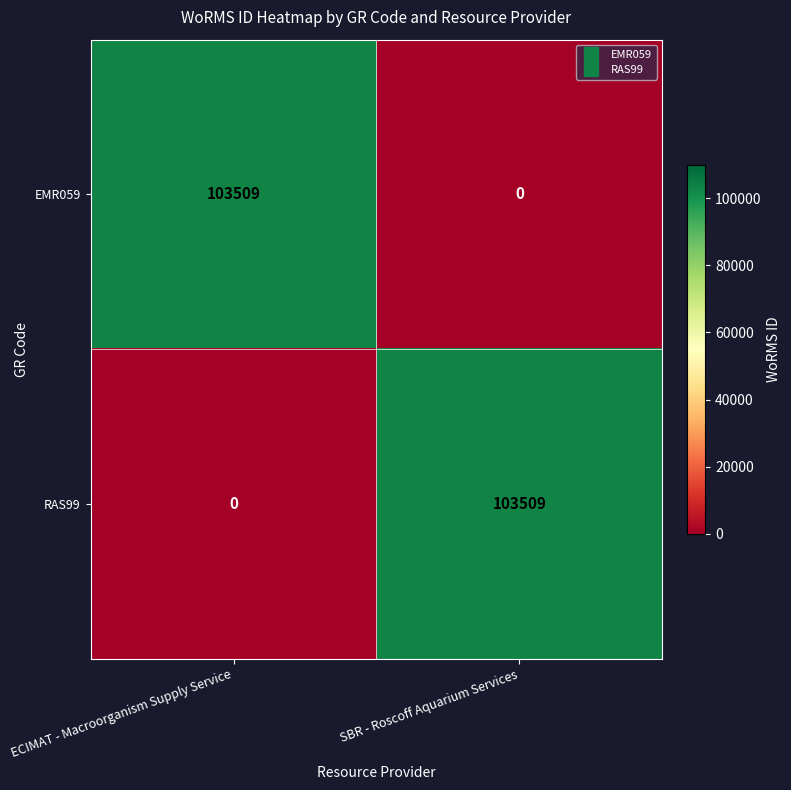

At which label does RAS99 reach its minimum?

ECIMAT - Macroorganism Supply Service